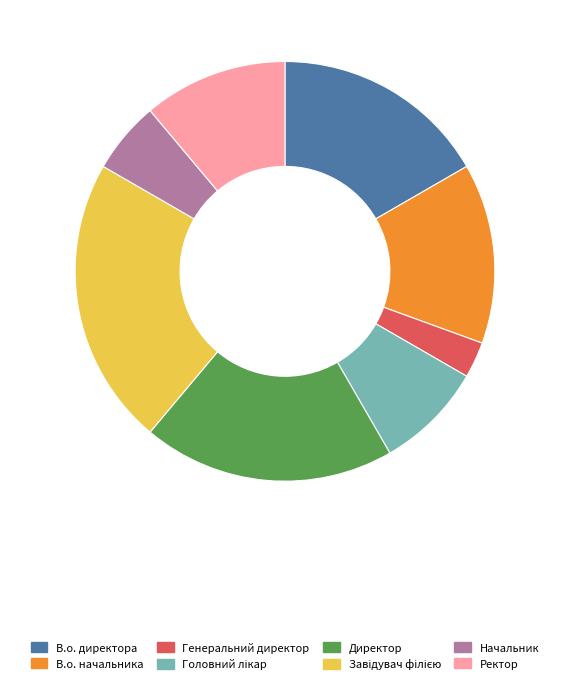

Between Начальник and В.о. директора, which is larger?

В.о. директора